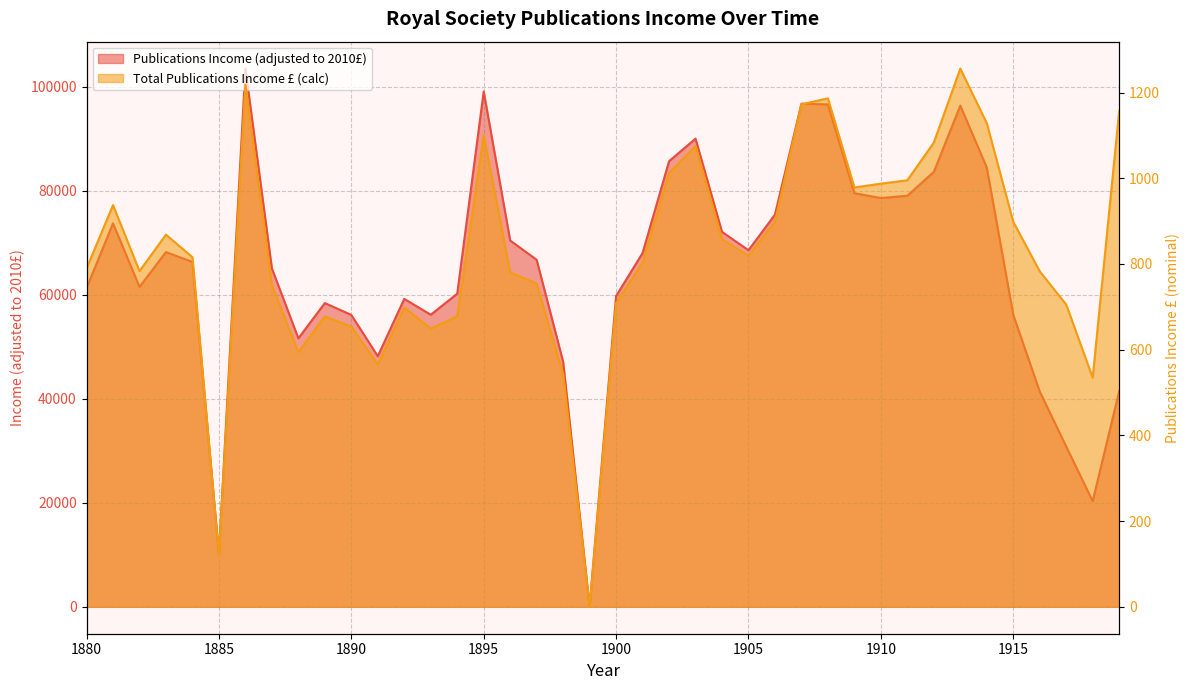

How many data points in Publications Income (adjusted to 2010£) are less than 66737?

20